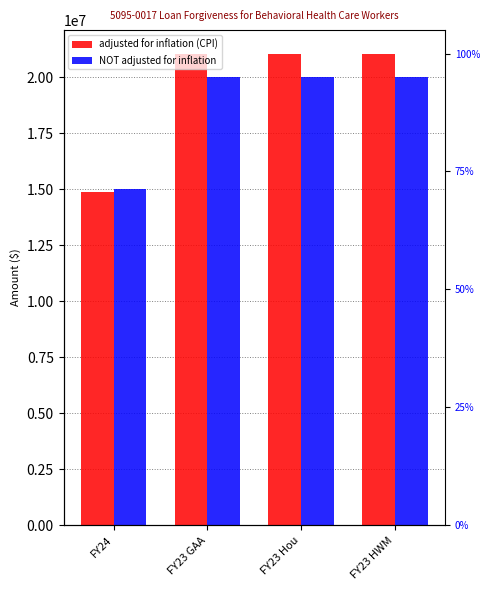

At which label is NOT adjusted for inflation closest to 17500000?

FY24